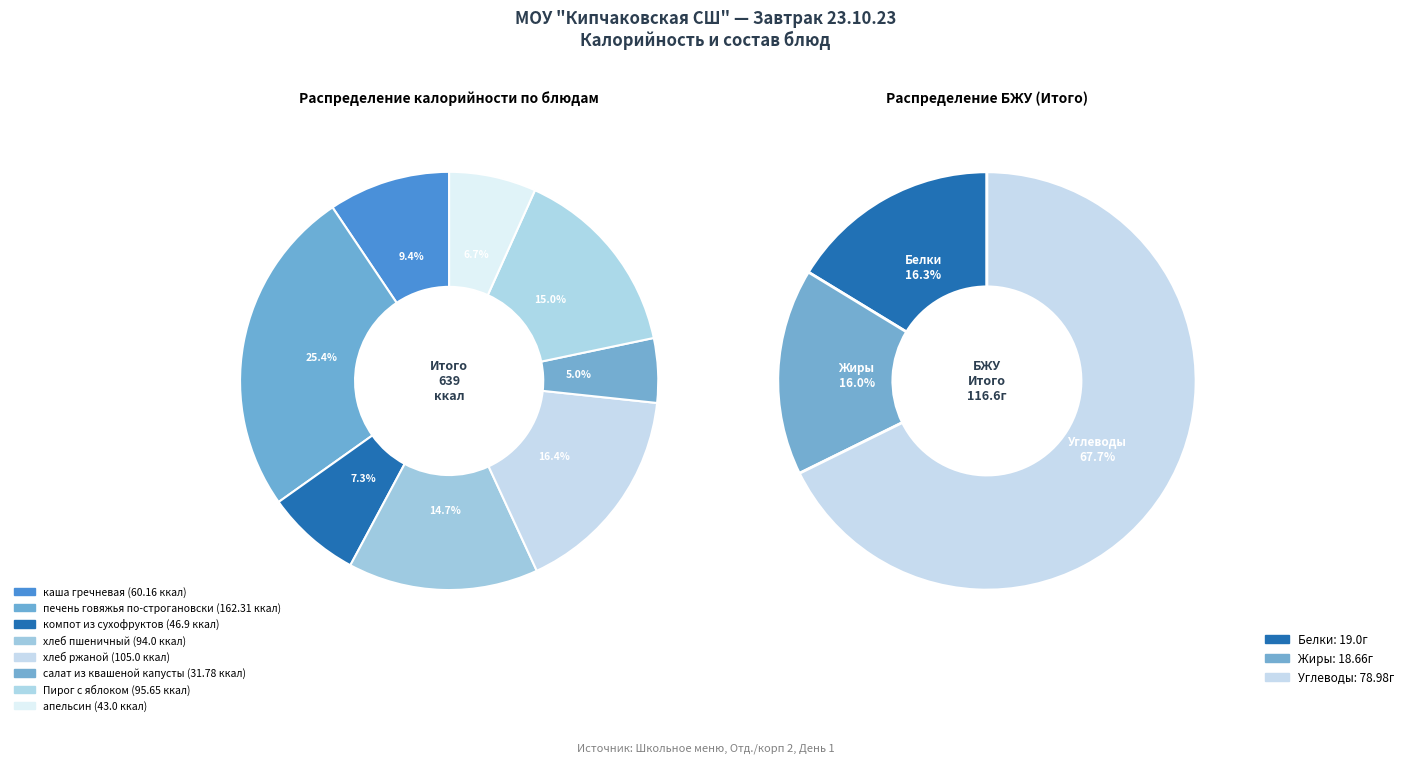

Combined, do хлеб пшеничный and печень говяжья по-строгановски account for over 50%?

No